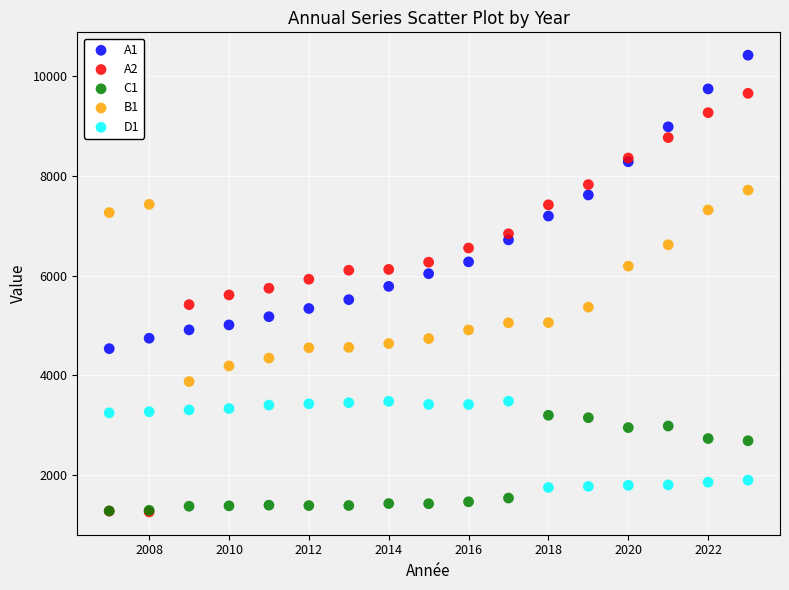

Which series has the widest spread of Y values?

A2